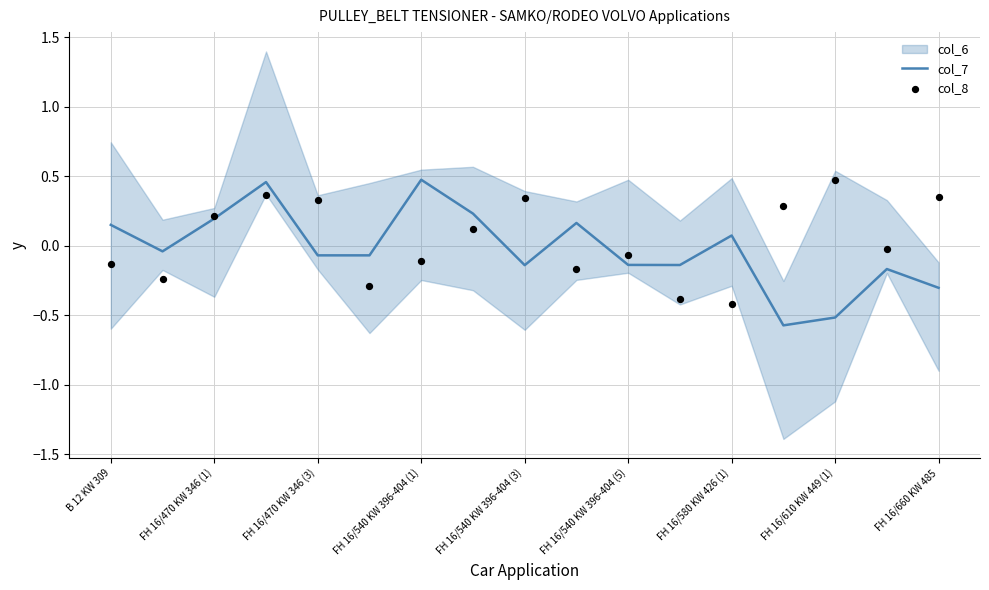

At how many categories does at least one series exceed 0?

12